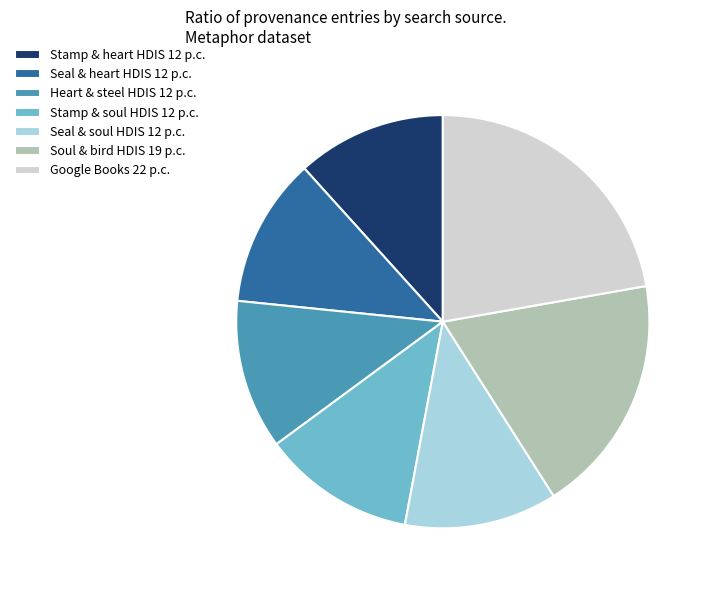

What is the ratio of the value at Seal & soul HDIS 12 p.c. to the value at Soul & bird HDIS 19 p.c.?

0.6